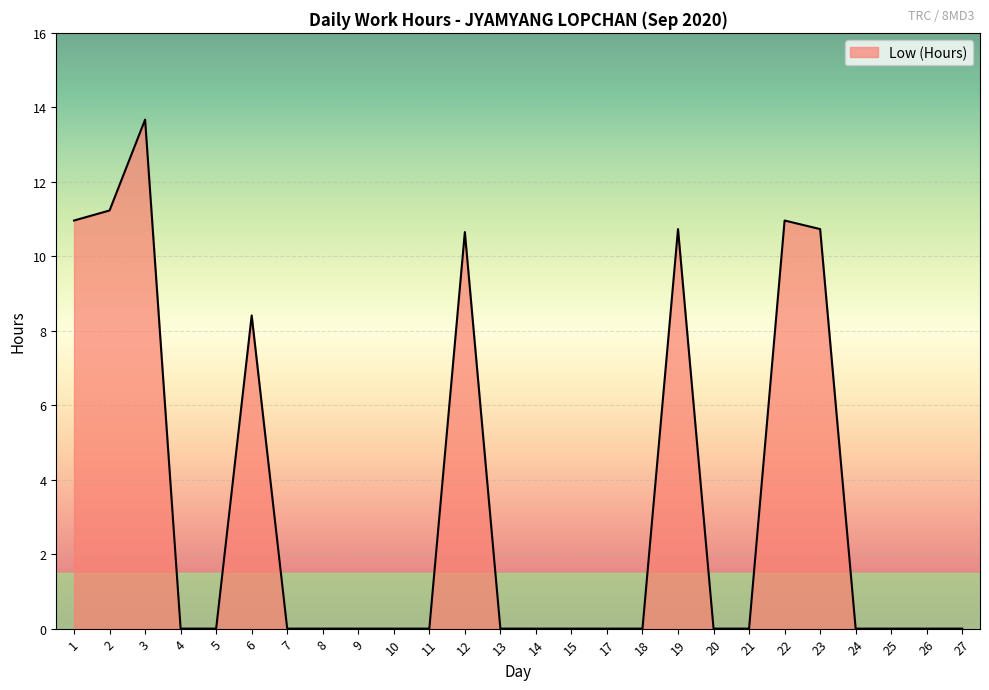

Count the number of data series in this chart.

1